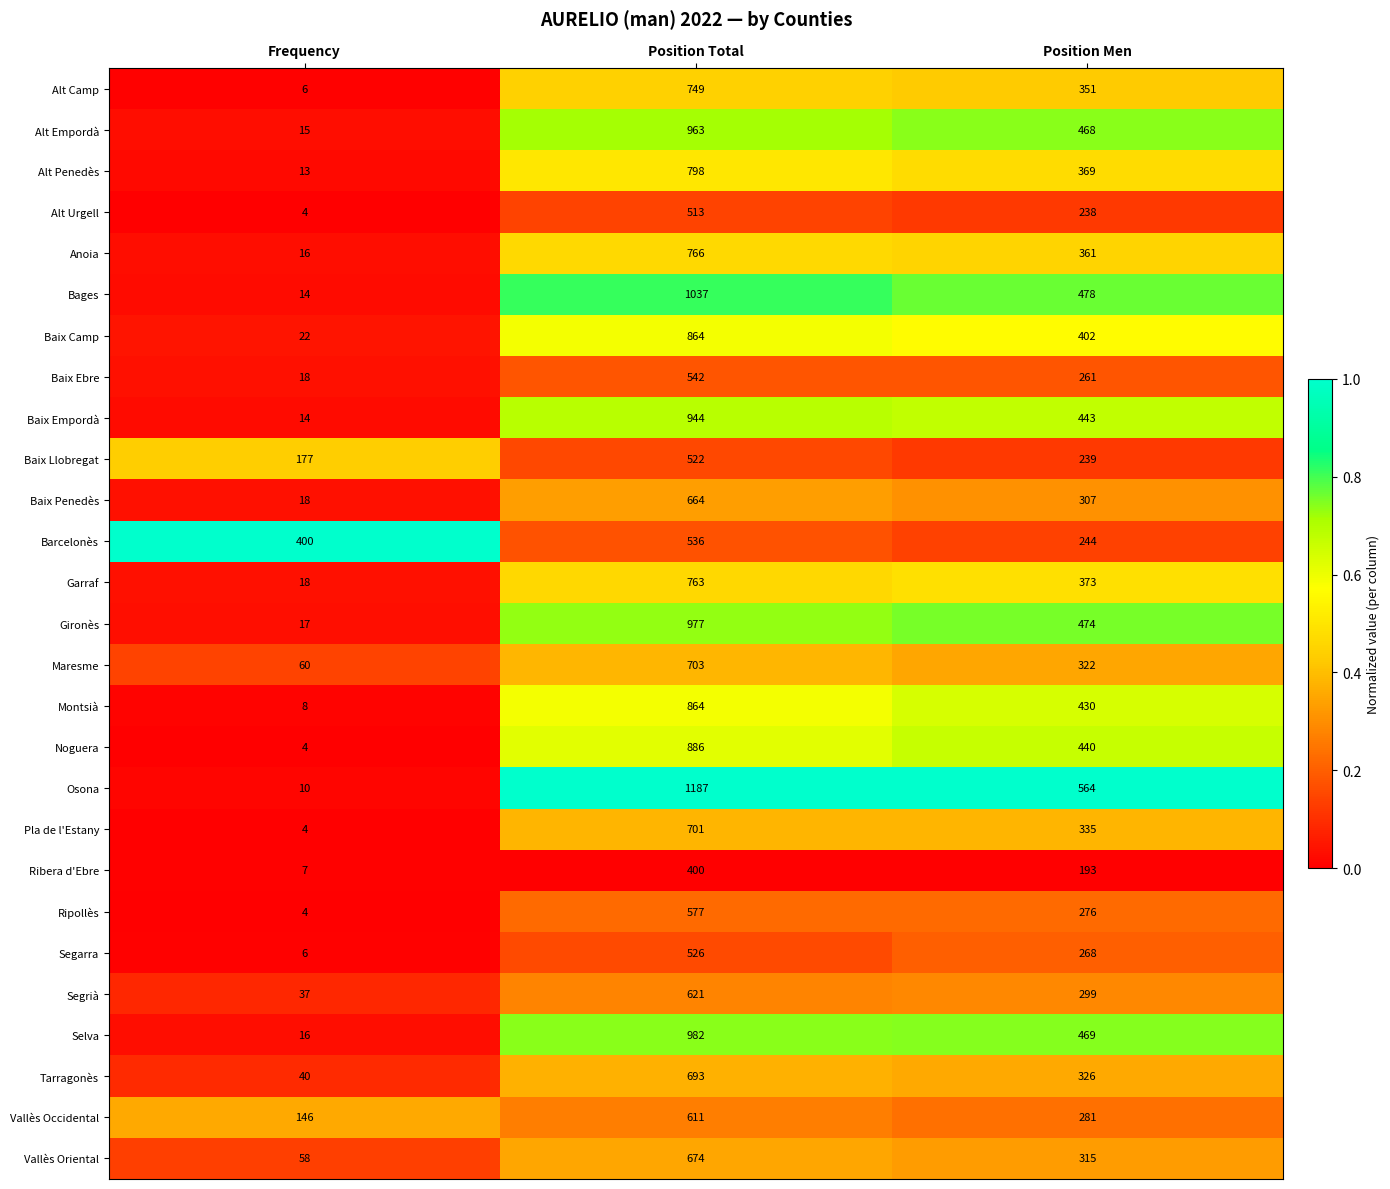

Which series has the widest spread of values?

Osona